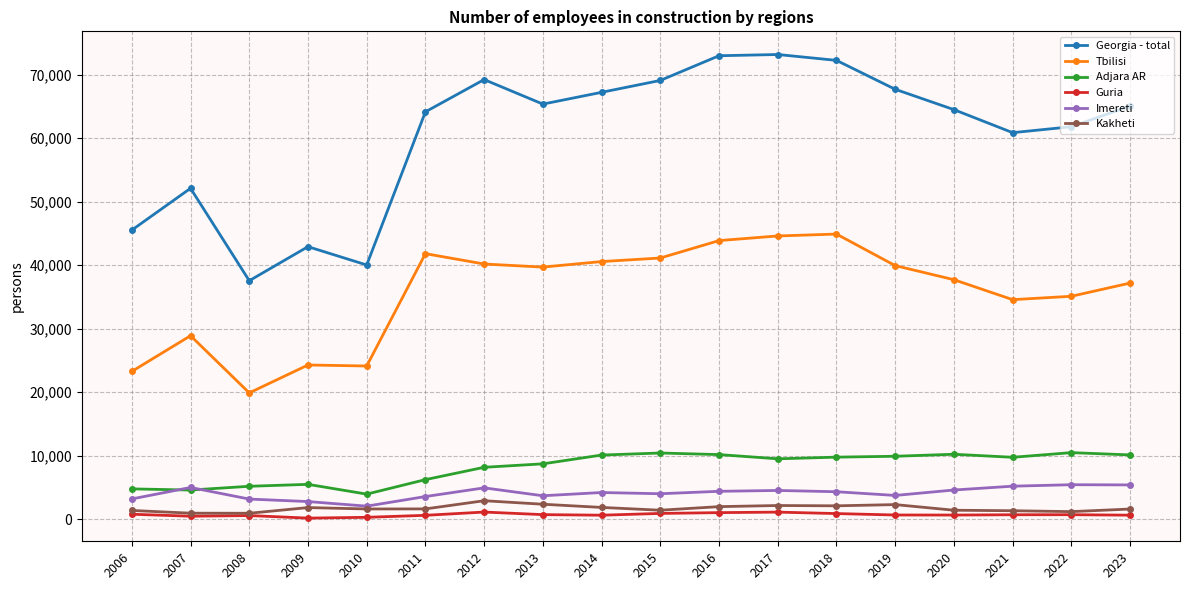

Which series has the largest range (max minus min)?

Georgia - total